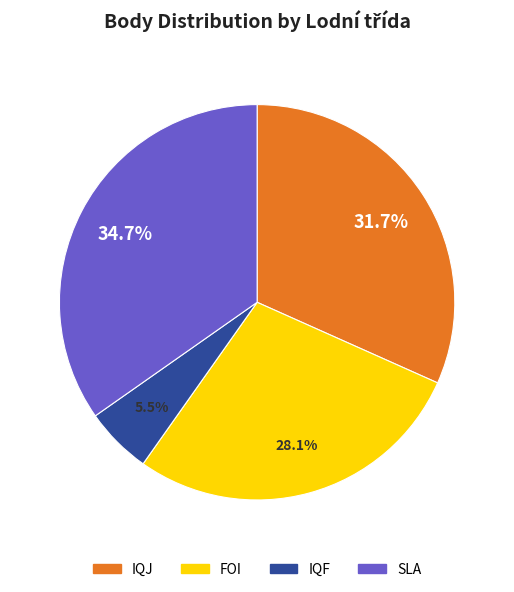

Does any single category account for the majority?

No